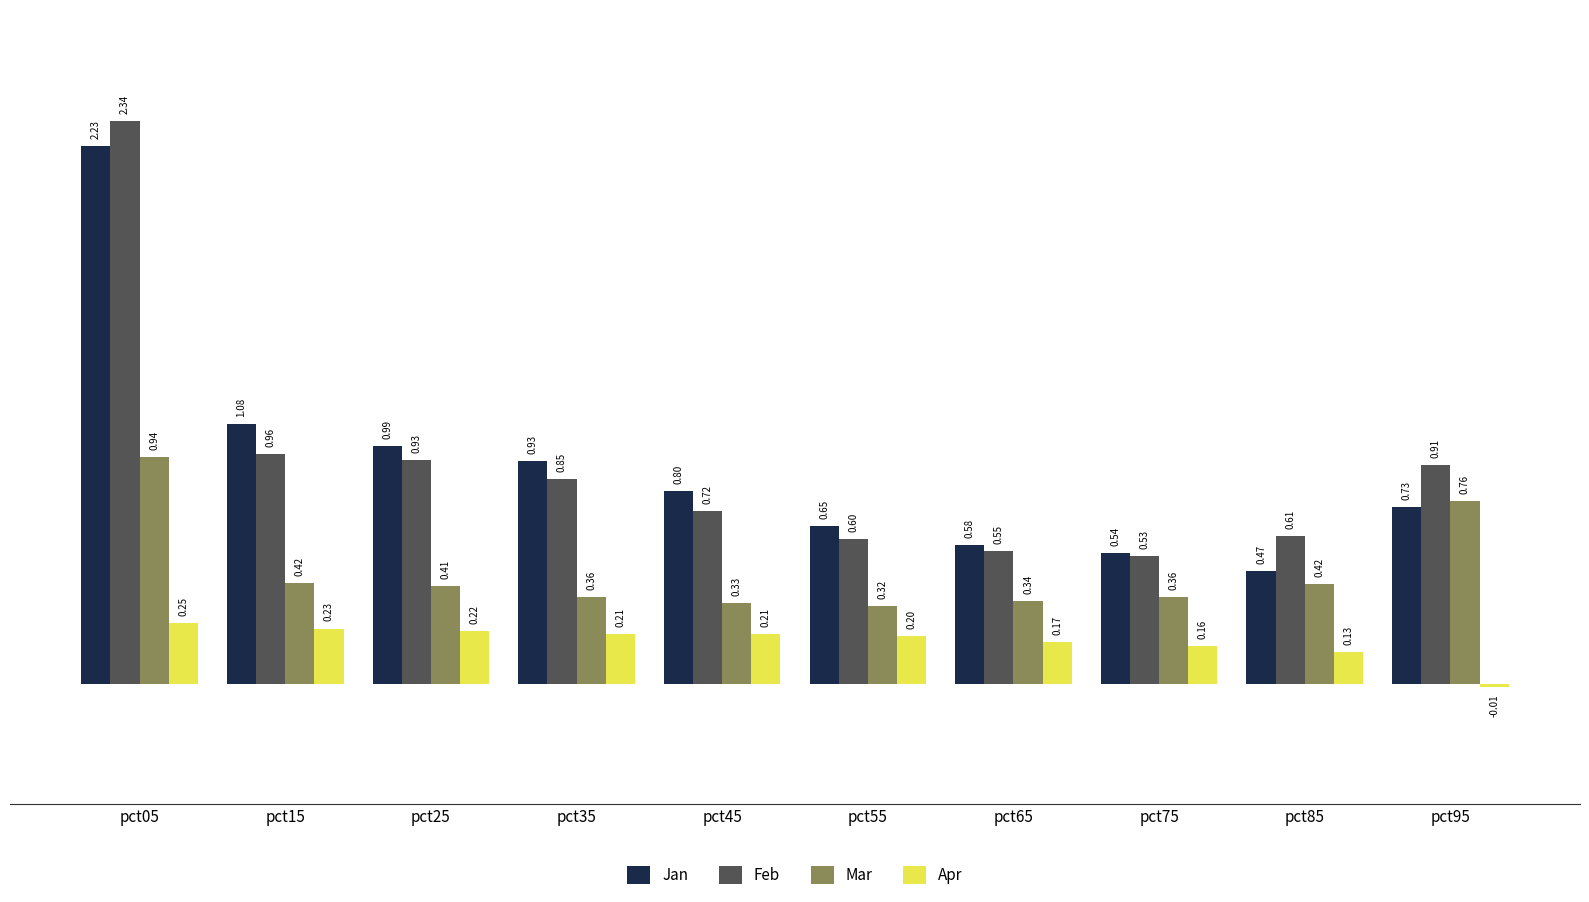

What is the difference between the maximum and second lowest values in the Feb series?

1.8